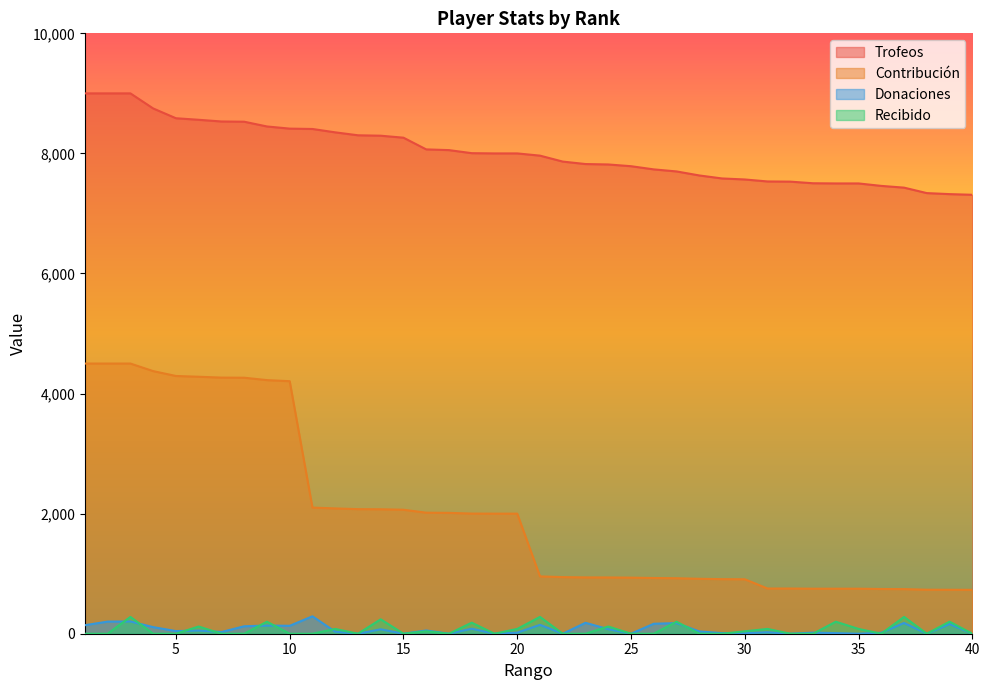

Reading left to right, extract all data points from this chart.

Trofeos: 1=9000	2=9000	3=9000	4=8749	5=8586	6=8560	7=8532	8=8528	9=8449	10=8413	11=8407	12=8351	13=8302	14=8295	15=8262	16=8067	17=8055	18=8004	19=8000	20=8000	21=7963	22=7864	23=7823	24=7816	25=7787	26=7734	27=7700	28=7633	29=7583	30=7566	31=7533	32=7530	33=7503	34=7500	35=7500	36=7459	37=7430	38=7339	39=7322	40=7311
Contribución: 1=4500	2=4500	3=4500	4=4374	5=4293	6=4280	7=4266	8=4264	9=4224	10=4206	11=2101	12=2087	13=2075	14=2073	15=2065	16=2016	17=2013	18=2001	19=2000	20=2000	21=955	22=943	23=938	24=937	25=934	26=928	27=924	28=915	29=909	30=907	31=753	32=753	33=750	34=750	35=750	36=745	37=743	38=733	39=732	40=731
Donaciones: 1=142	2=202	3=204	4=110	5=44	6=53	7=28	8=124	9=136	10=132	11=290	12=34	13=0	14=74	15=0	16=54	17=0	18=84	19=0	20=18	21=148	22=0	23=182	24=76	25=0	26=166	27=177	28=38	29=10	30=8	31=25	32=0	33=18	34=10	35=0	36=16	37=179	38=0	39=162	40=0
Recibido: 1=0	2=0	3=280	4=0	5=0	6=120	7=0	8=0	9=200	10=0	11=0	12=80	13=0	14=240	15=0	16=40	17=0	18=184	19=0	20=80	21=280	22=0	23=0	24=120	25=0	26=0	27=200	28=0	29=0	30=40	31=80	32=0	33=0	34=200	35=80	36=0	37=280	38=0	39=200	40=0